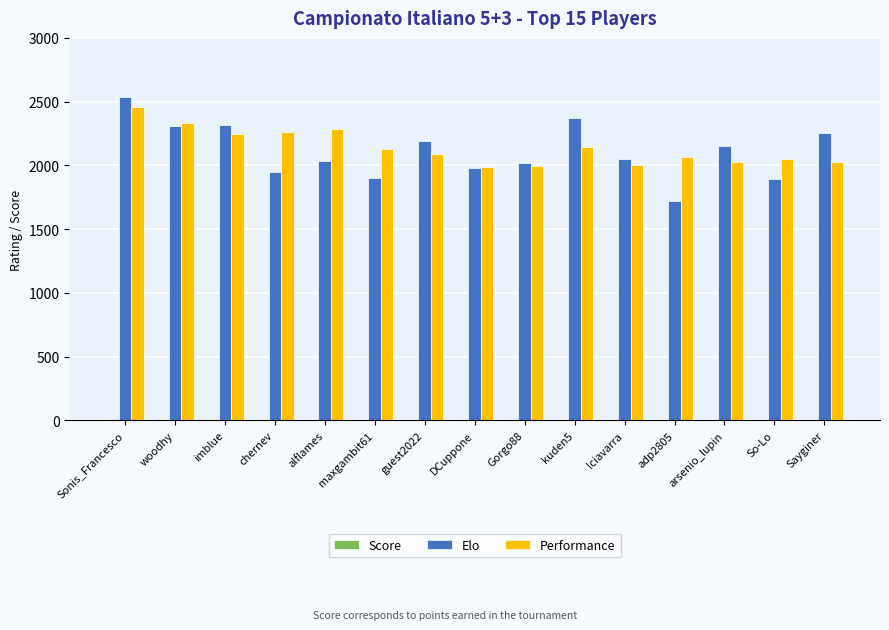

The value of Performance at adp2805 is 2066.0. True or false?

True